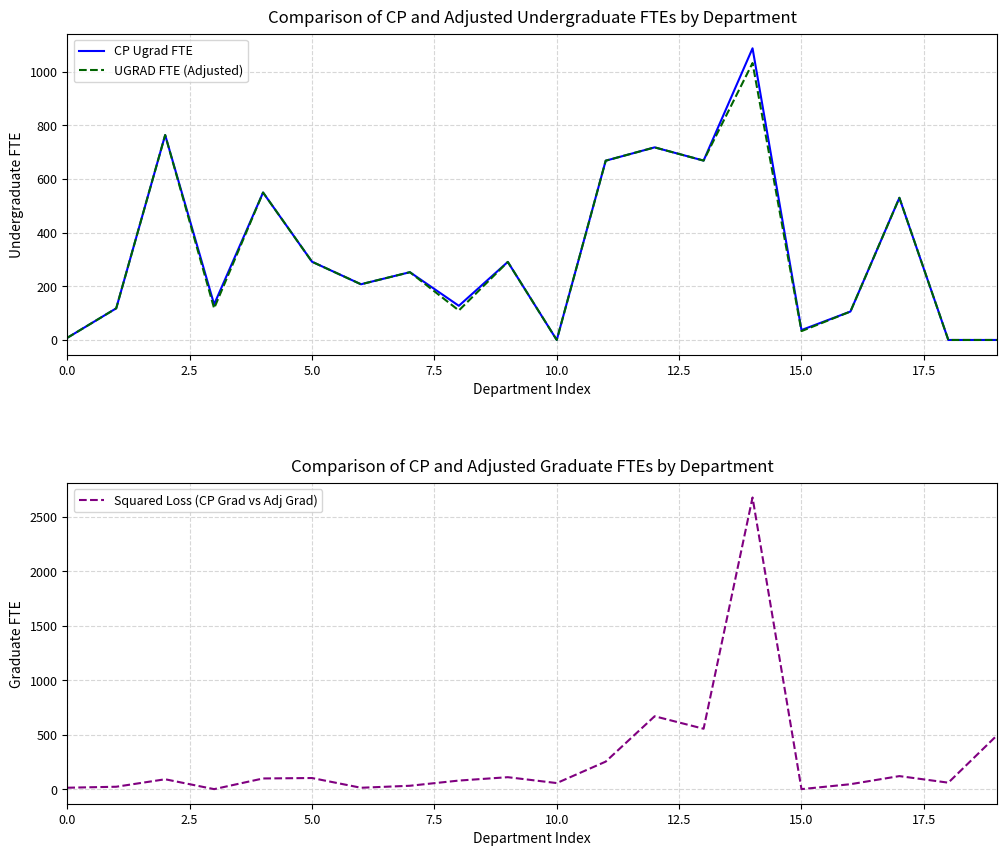

What is the maximum value for CP Ugrad FTE?

1087.3